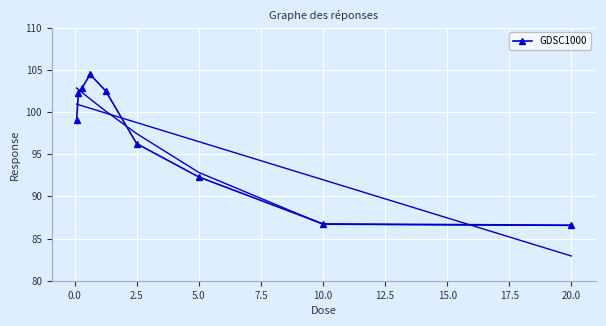

True or false: GDSC1000 has a value of 92.3 at 5.0.

True